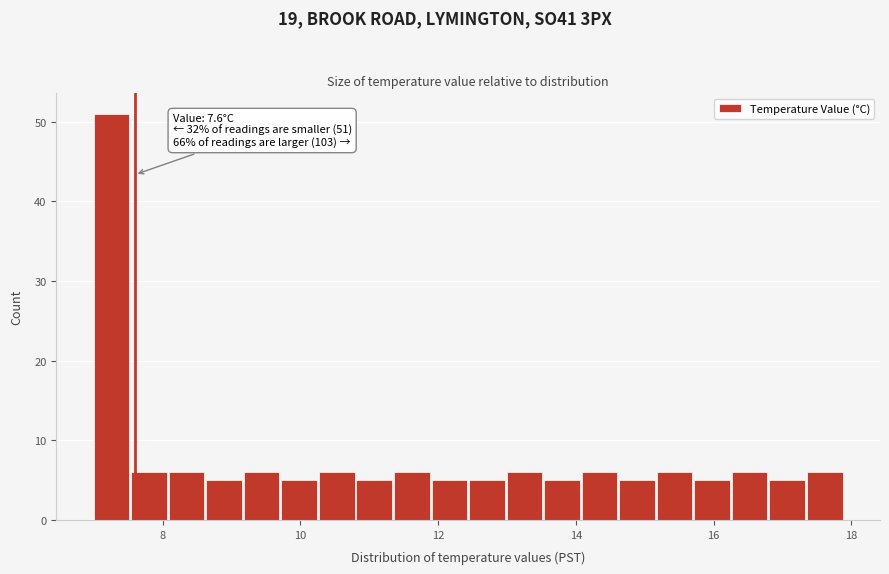

Around what value on the x-axis is the tallest bar? Give the approximate position of its centre, as read against the axis.

7.2